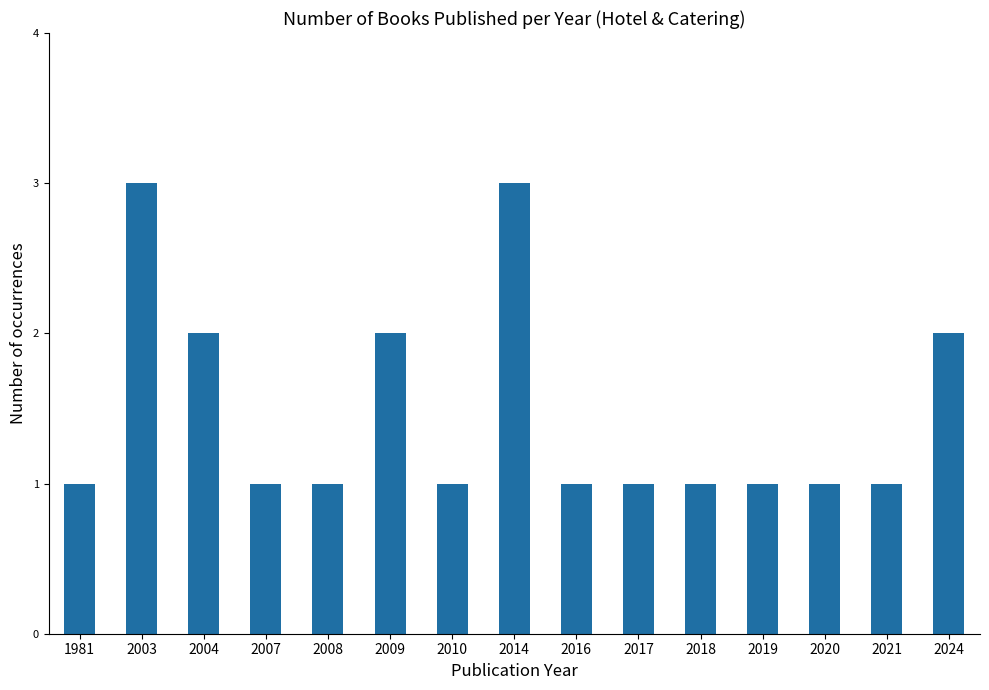

What is the ratio of the value at 2018 to the value at 2009?

0.5